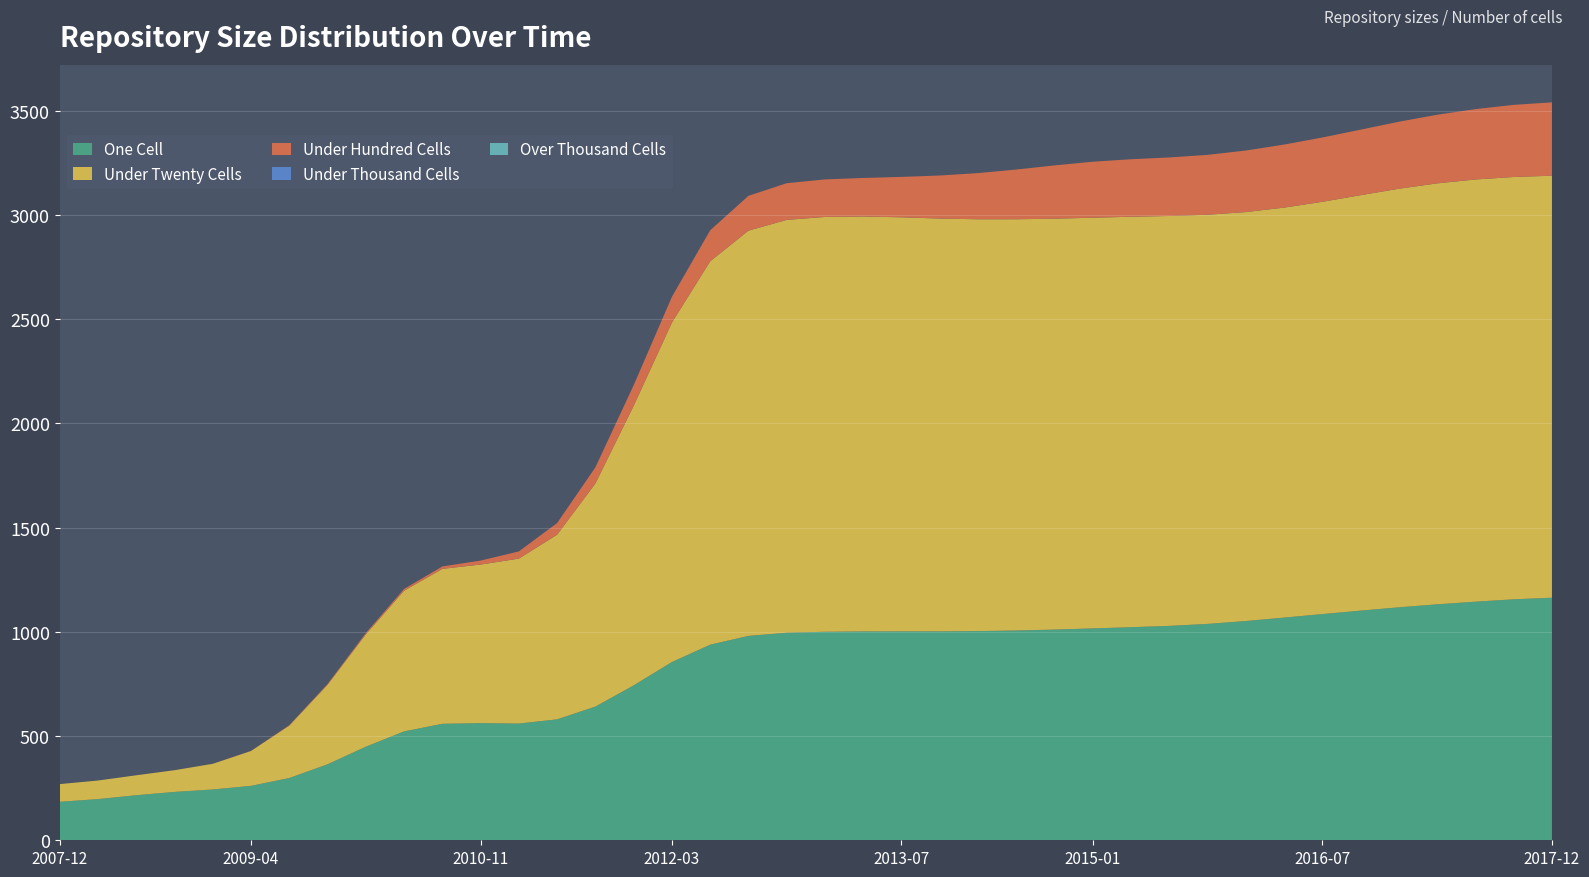

Reading left to right, transcribe all the data shown in this chart.

one_cell: 2007-12-19=170	2008-04-01=172	2008-06-27=240	2008-10-10=247	2008-12-17=237	2009-04-06=243	2009-06-17=244	2009-09-25=330	2009-12-16=430	2010-04-01=626	2010-07-26=644	2010-11-17=508	2011-02-21=555	2011-06-10=541	2011-09-05=541	2012-01-18=688	2012-03-26=977	2012-07-13=993	2012-10-31=1000	2012-12-11=998	2013-02-20=1001	2013-05-21=1004	2013-07-09=1006	2013-09-10=998	2013-12-20=998	2014-03-28=1015	2014-09-08=997	2015-01-19=1022	2015-04-09=1028	2015-07-03=1022	2015-10-01=1028	2016-01-04=1045	2016-04-05=1081	2016-07-04=1078	2016-10-07=1100	2016-12-27=1127	2017-04-12=1131	2017-07-24=1147	2017-10-12=1150	2017-12-22=1182
under_twenty_cells: 2007-12-19=79	2008-04-01=80	2008-06-27=107	2008-10-10=108	2008-12-17=74	2009-04-06=146	2009-06-17=146	2009-09-25=380	2009-12-16=438	2010-04-01=894	2010-07-26=933	2010-11-17=577	2011-02-21=735	2011-06-10=857	2011-09-05=857	2012-01-18=1159	2012-03-26=1976	2012-07-13=1967	2012-10-31=1990	2012-12-11=1991	2013-02-20=1990	2013-05-21=1999	2013-07-09=1999	2013-09-10=1967	2013-12-20=1967	2014-03-28=1991	2014-09-08=1954	2015-01-19=1974	2015-04-09=1977	2015-07-03=1964	2015-10-01=1970	2016-01-04=1942	2016-04-05=1964	2016-07-04=1971	2016-10-07=1992	2016-12-27=2017	2017-04-12=2023	2017-07-24=2039	2017-10-12=2029	2017-12-22=2018
under_hundred_cells: 2007-12-19=0	2008-04-01=0	2008-06-27=0	2008-10-10=0	2008-12-17=0	2009-04-06=0	2009-06-17=0	2009-09-25=4	2009-12-16=4	2010-04-01=13	2010-07-26=14	2010-11-17=0	2011-02-21=9	2011-06-10=81	2011-09-05=81	2012-01-18=85	2012-03-26=103	2012-07-13=182	2012-10-31=179	2012-12-11=179	2013-02-20=179	2013-05-21=179	2013-07-09=179	2013-09-10=218	2013-12-20=218	2014-03-28=220	2014-09-08=277	2015-01-19=278	2015-04-09=278	2015-07-03=276	2015-10-01=277	2016-01-04=305	2016-04-05=306	2016-07-04=306	2016-10-07=309	2016-12-27=326	2017-04-12=327	2017-07-24=337	2017-10-12=341	2017-12-22=367
under_thousand_cells: 2007-12-19=0	2008-04-01=0	2008-06-27=0	2008-10-10=0	2008-12-17=0	2009-04-06=0	2009-06-17=0	2009-09-25=0	2009-12-16=0	2010-04-01=0	2010-07-26=0	2010-11-17=0	2011-02-21=0	2011-06-10=0	2011-09-05=0	2012-01-18=0	2012-03-26=0	2012-07-13=0	2012-10-31=0	2012-12-11=0	2013-02-20=0	2013-05-21=0	2013-07-09=0	2013-09-10=0	2013-12-20=0	2014-03-28=0	2014-09-08=0	2015-01-19=0	2015-04-09=0	2015-07-03=0	2015-10-01=0	2016-01-04=0	2016-04-05=0	2016-07-04=0	2016-10-07=0	2016-12-27=0	2017-04-12=0	2017-07-24=0	2017-10-12=0	2017-12-22=0
over_thousand_cells: 2007-12-19=0	2008-04-01=0	2008-06-27=0	2008-10-10=0	2008-12-17=0	2009-04-06=0	2009-06-17=0	2009-09-25=0	2009-12-16=0	2010-04-01=0	2010-07-26=0	2010-11-17=0	2011-02-21=0	2011-06-10=0	2011-09-05=0	2012-01-18=0	2012-03-26=0	2012-07-13=0	2012-10-31=0	2012-12-11=0	2013-02-20=0	2013-05-21=0	2013-07-09=0	2013-09-10=0	2013-12-20=0	2014-03-28=0	2014-09-08=0	2015-01-19=0	2015-04-09=0	2015-07-03=0	2015-10-01=0	2016-01-04=0	2016-04-05=0	2016-07-04=0	2016-10-07=0	2016-12-27=0	2017-04-12=0	2017-07-24=0	2017-10-12=0	2017-12-22=0